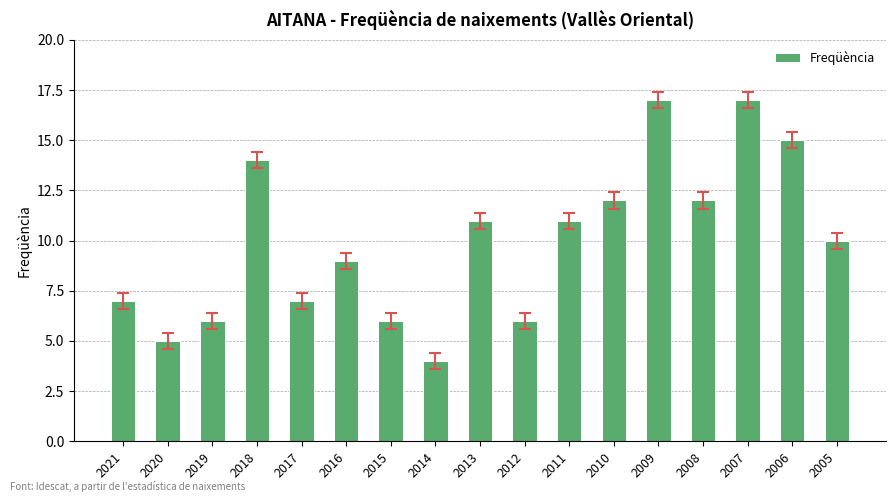

What is the value of the 7th bar from the left?

6